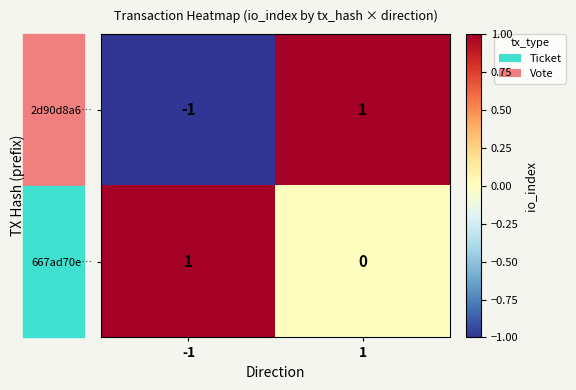

Which series changed the most between -1 and 1?

2d90d8a6…